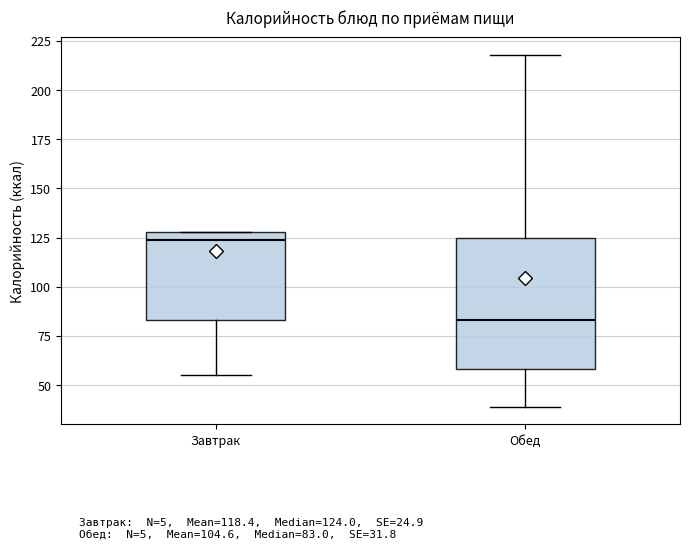

Which box has the lowest median line?

Обед